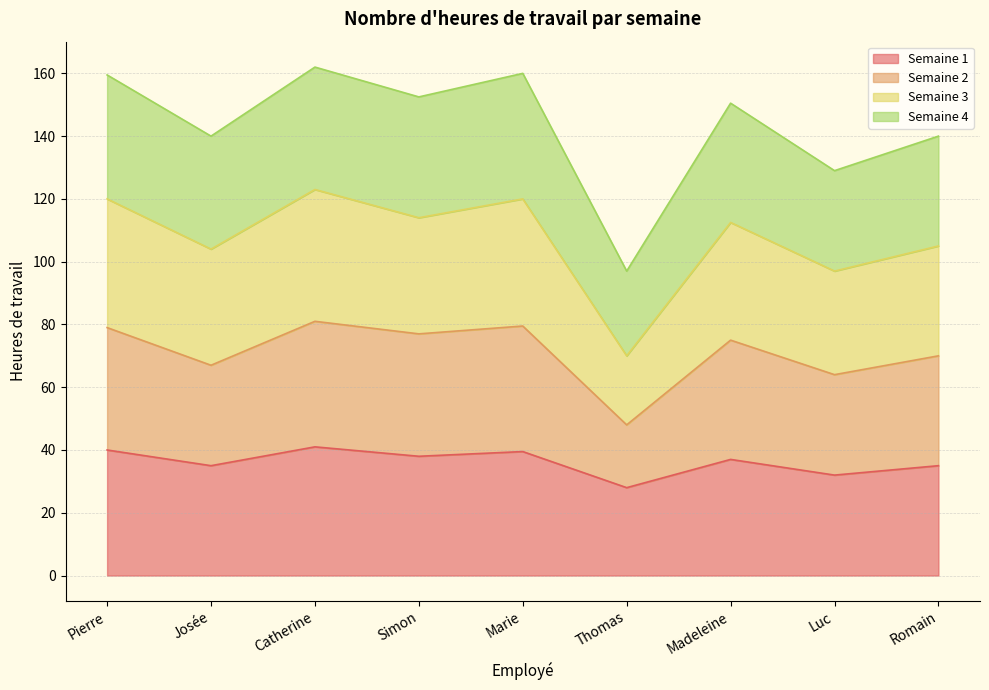

What is the total value across all series at Madeleine?

150.5